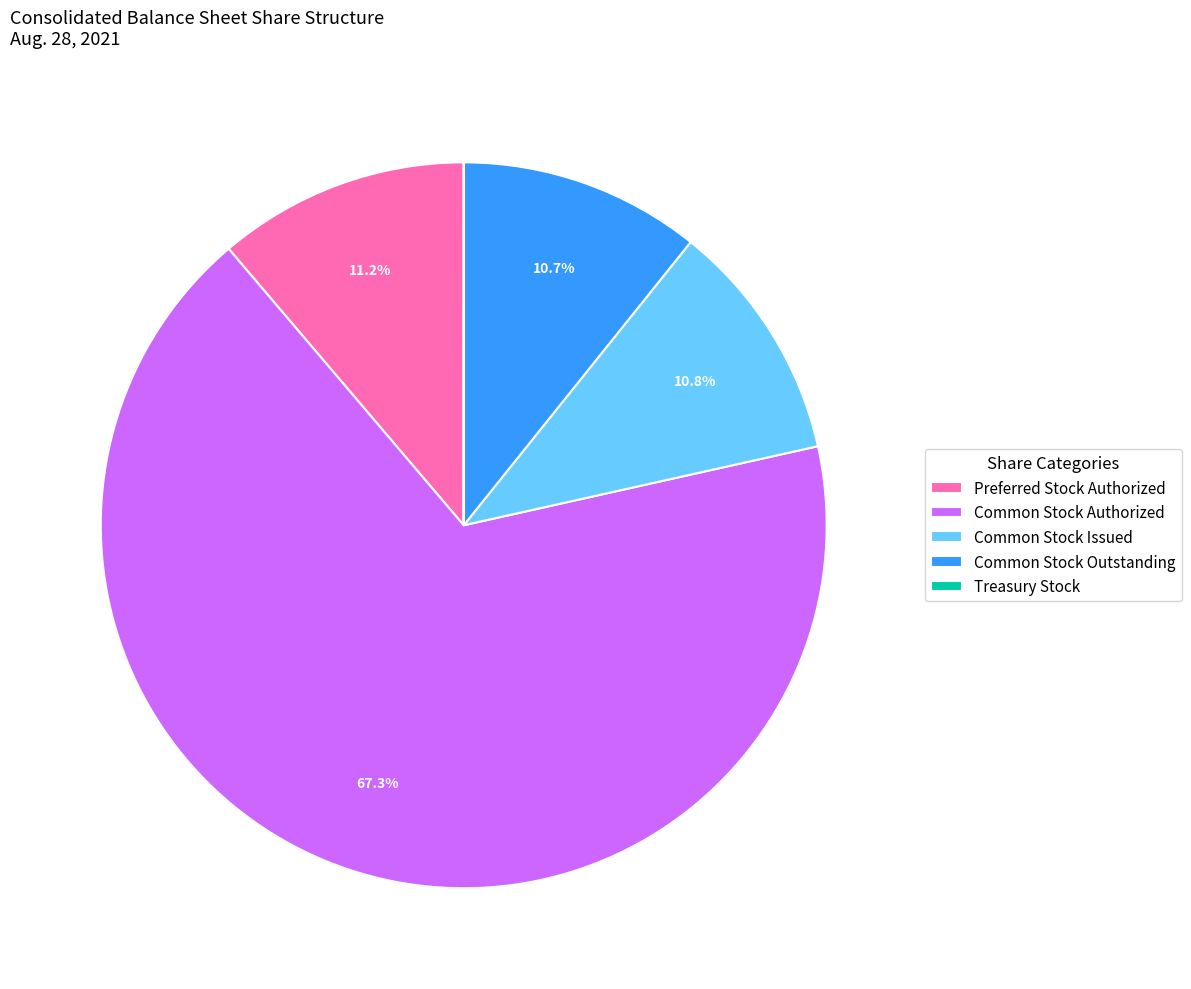

Combined, do Common Stock Authorized and Preferred Stock Authorized account for over 50%?

Yes